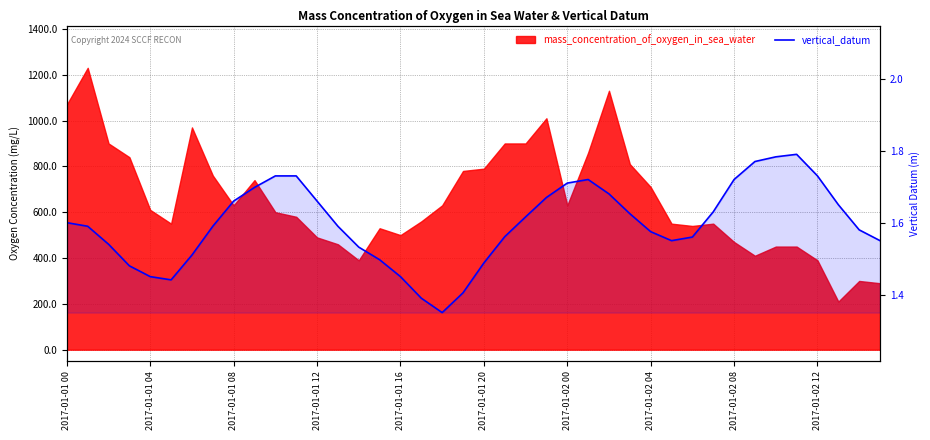

How many interior local valleys (lower than both neighbors) does the data have?

3